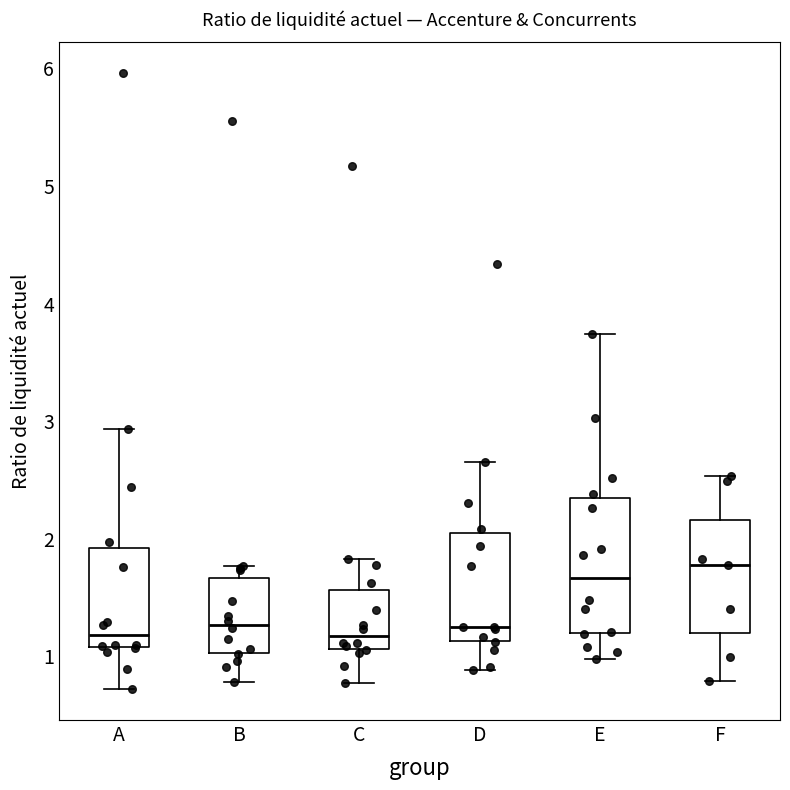

Which box is the tallest, from its lower edge to its upper edge?

E